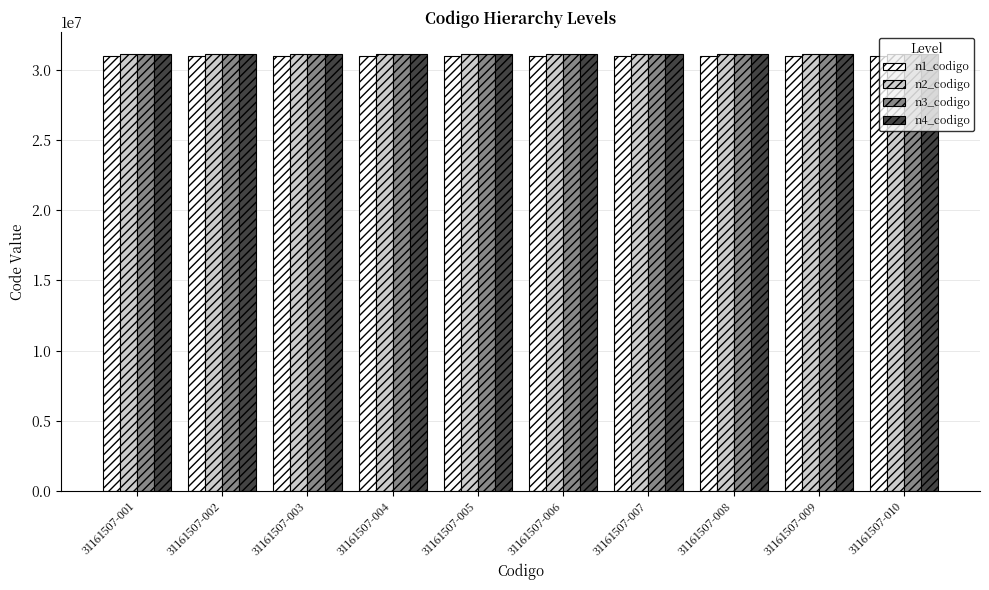

What is the smallest value displayed?

31000000